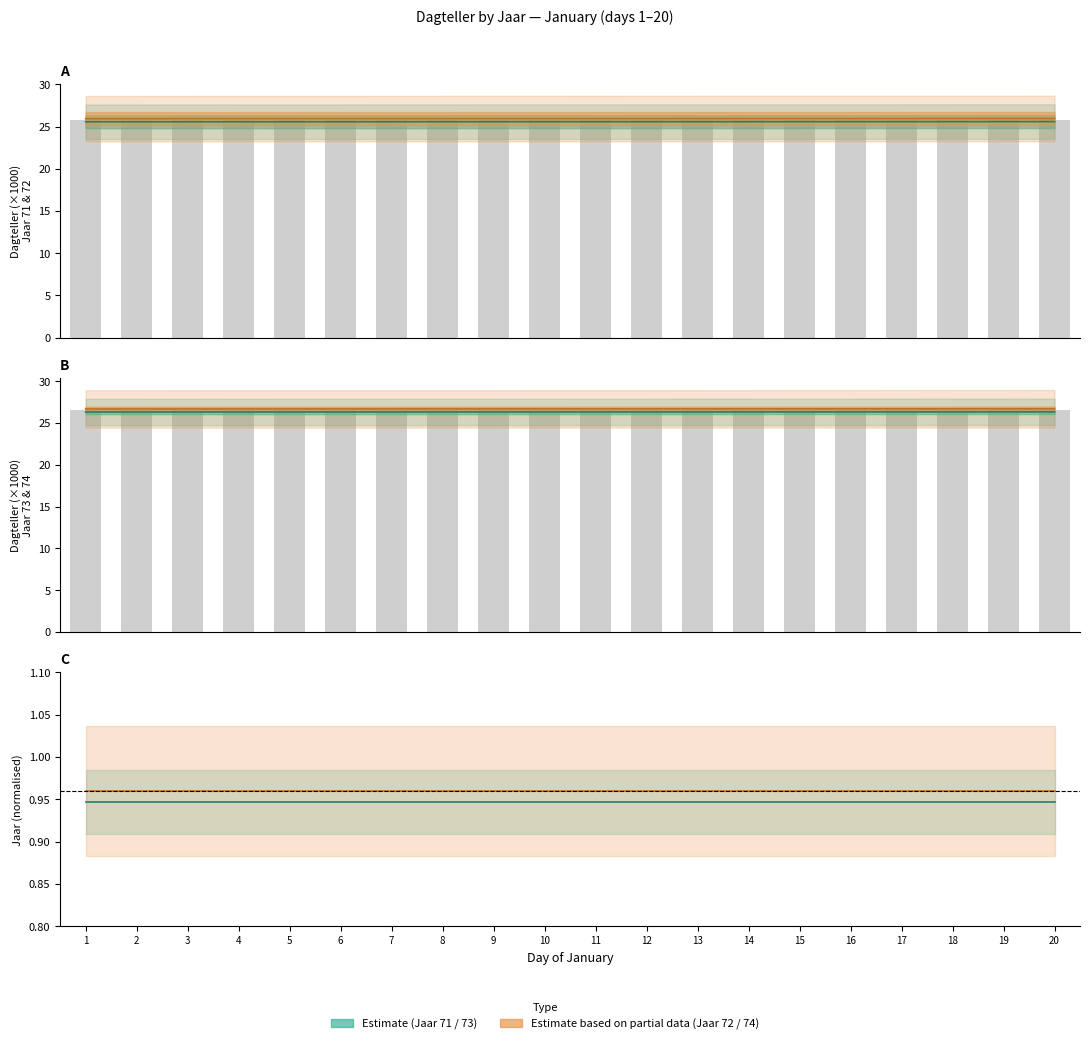

Are the bars horizontal?

No